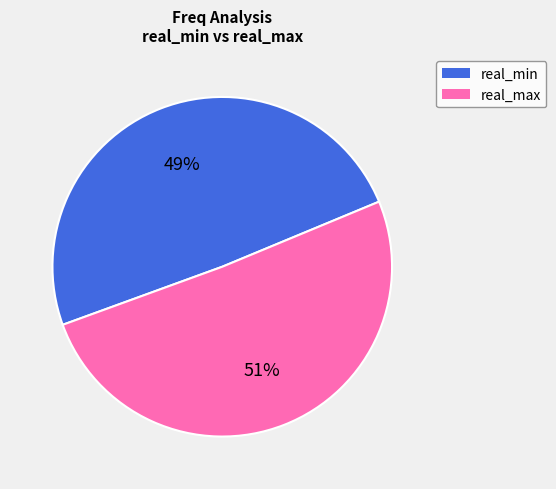

Combined, do real_max and real_min account for over 50%?

Yes